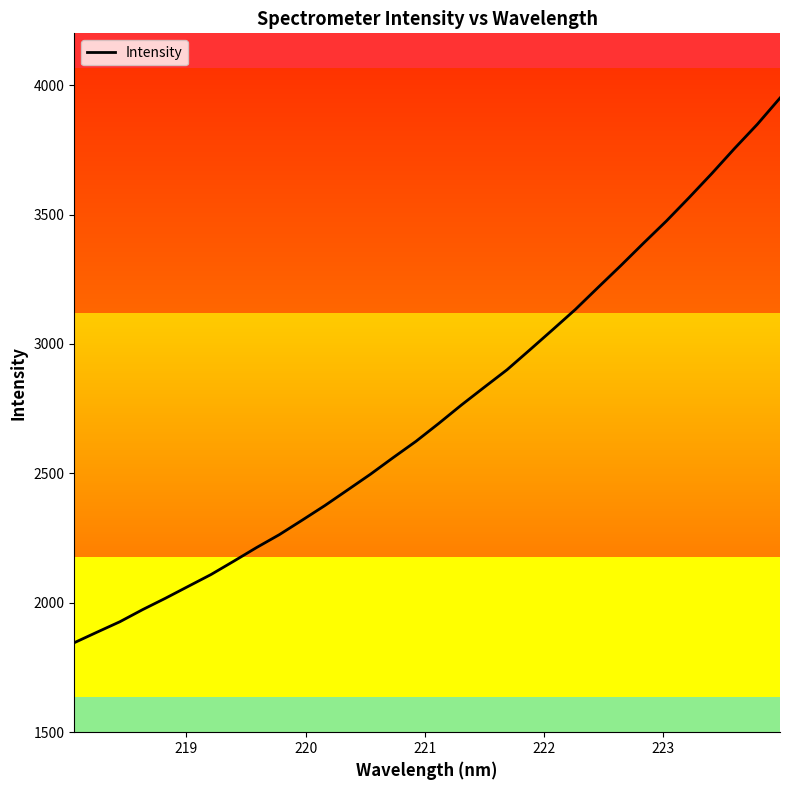

What is the greatest value displayed?

3950.1